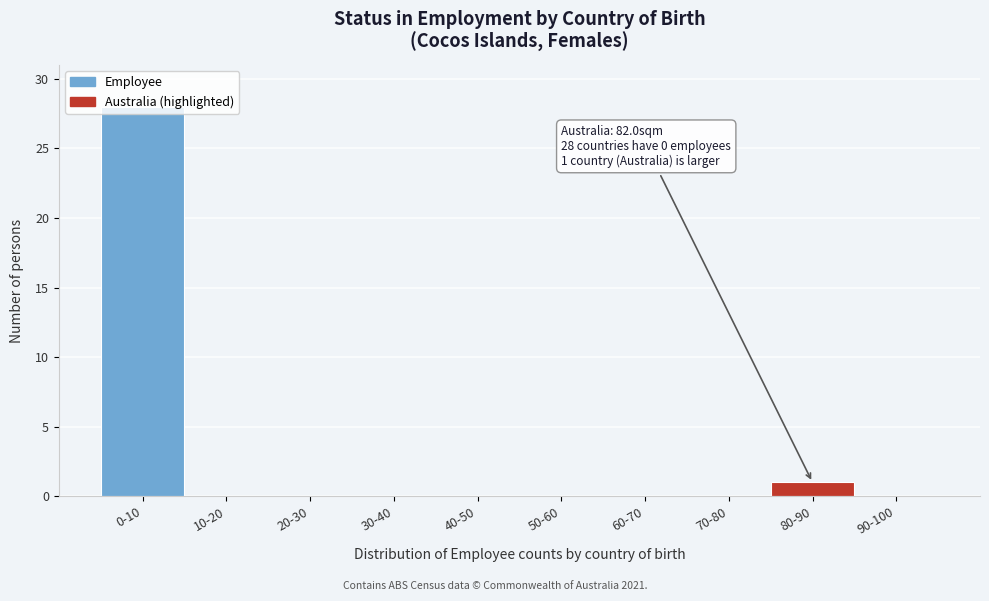

Is it true that the value at 0-10 is 37?

False